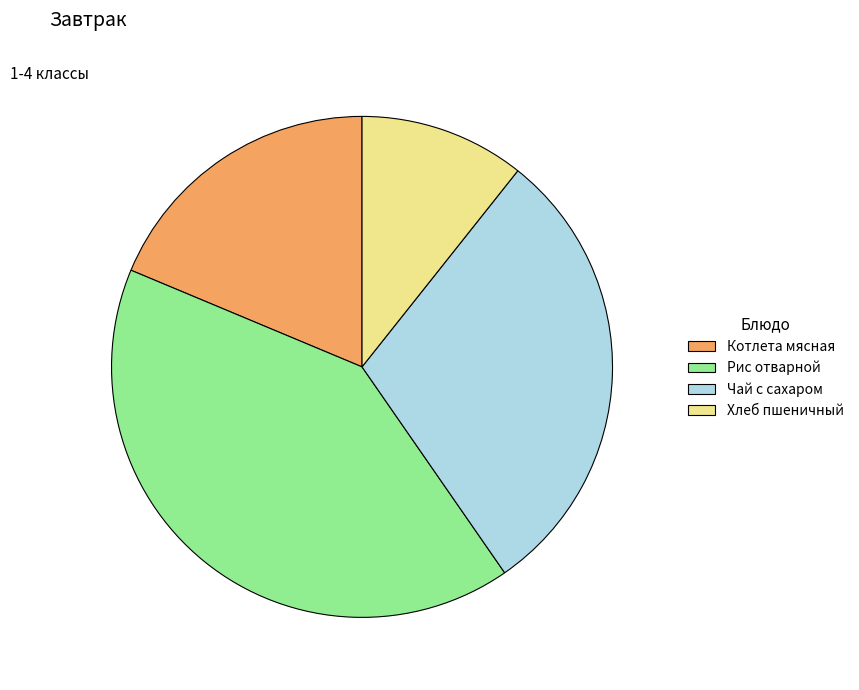

Rank the categories by value from lowest to highest.

Хлеб пшеничный, Котлета мясная, Чай с сахаром, Рис отварной